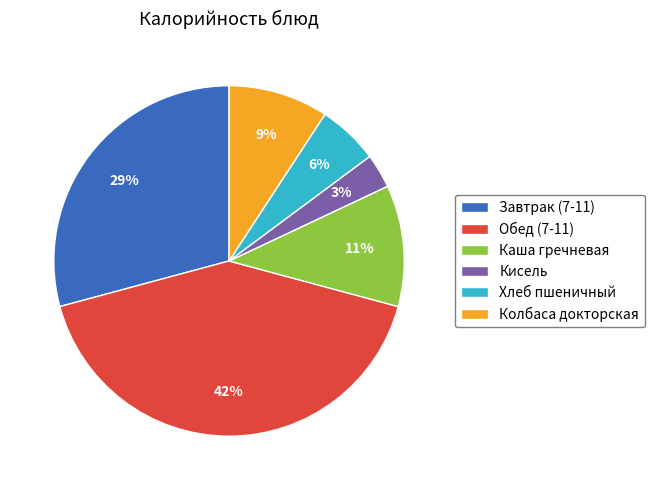

What is the smallest slice in the pie chart?

Кисель